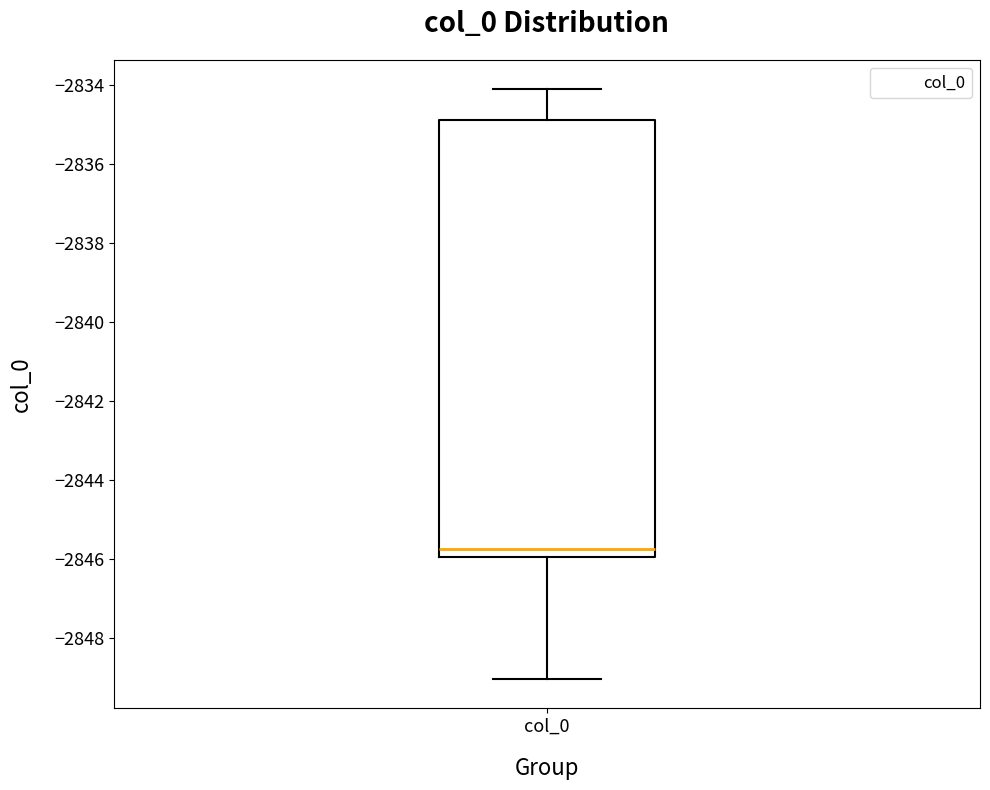

Transcribe this box plot: give where the median line is, the range the box spans, and where the two whiskers end, as read against the y-axis. The values are not printed on the chart, so give them approximately, as read against the axis.

median -2845.8, box -2846.0 to -2834.8, whiskers -2849.0 to -2834.2